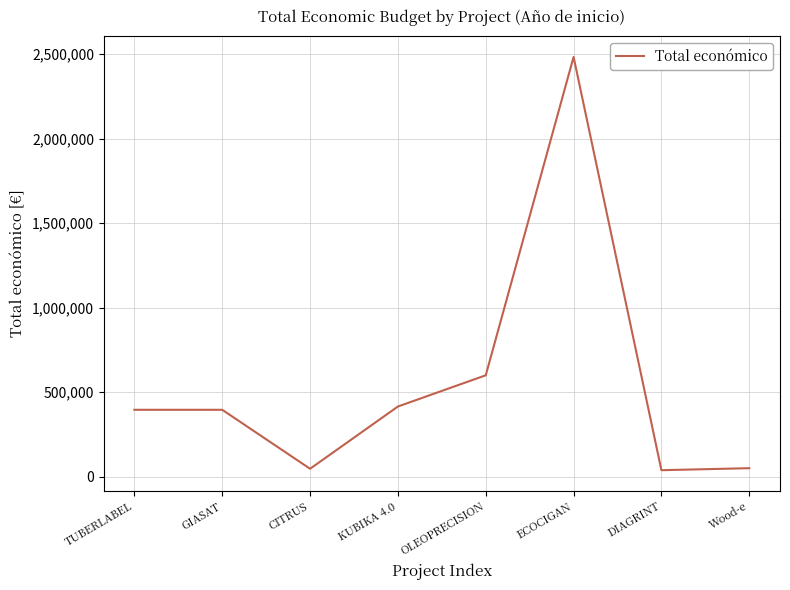

Where is the data nearest to the value 1260819?

OLEOPRECISION